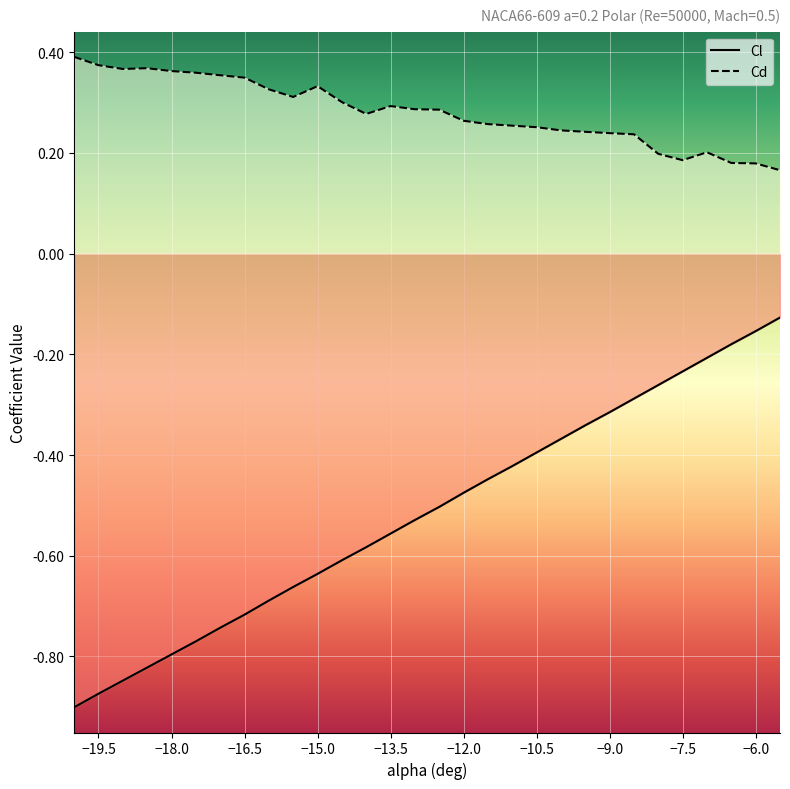

What is the difference between the maximum and minimum values in the Cl series?

0.8